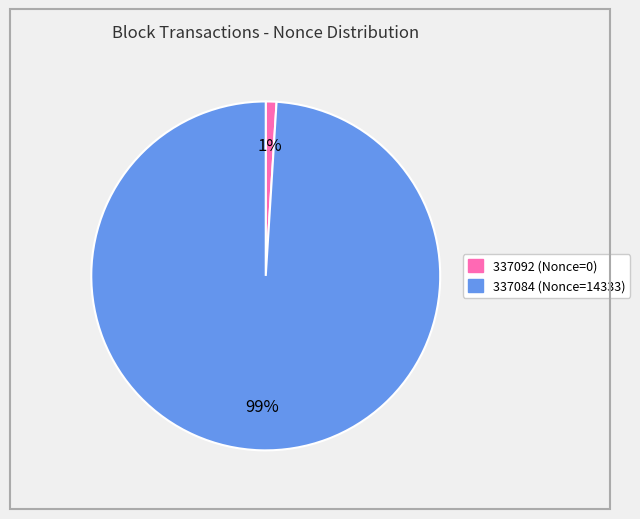

Which category has the smallest portion of the pie?

337092